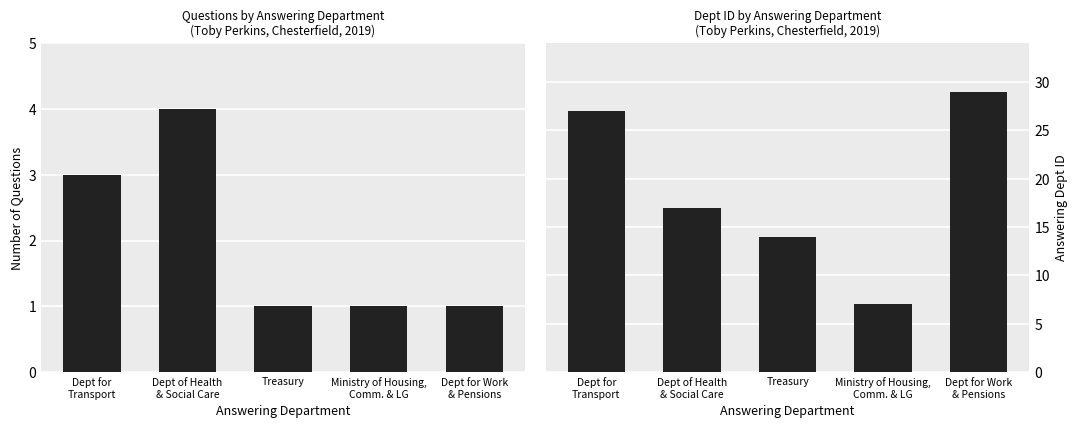

At which label does Dept ID first exceed 17?

Dept for
Transport